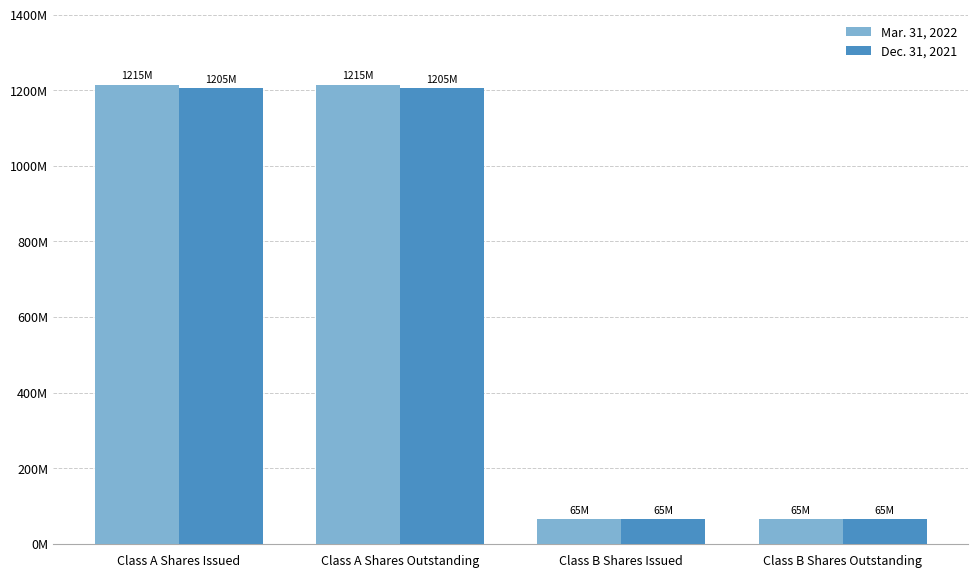

What is the label of the 3rd bar from the right?

Class A Shares Outstanding